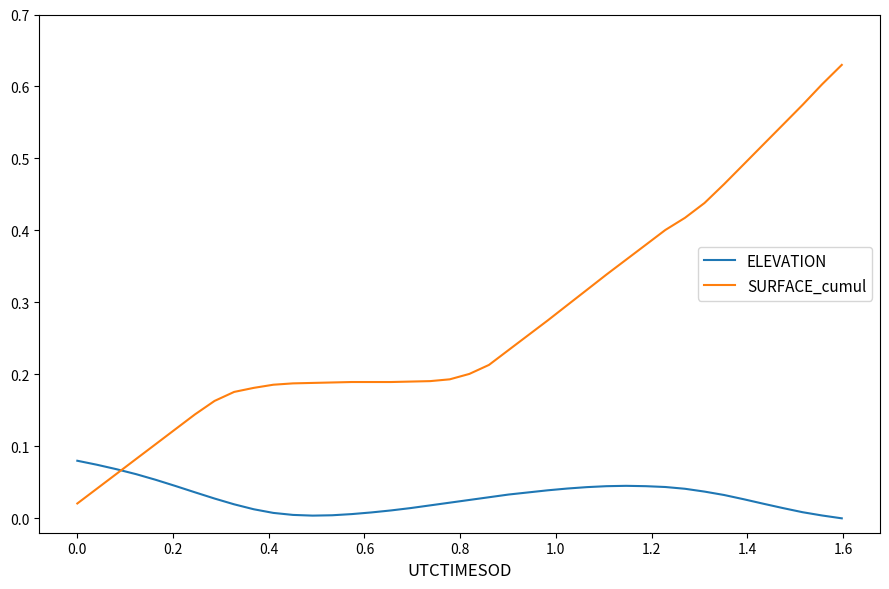

Does the chart have visible grid lines?

No